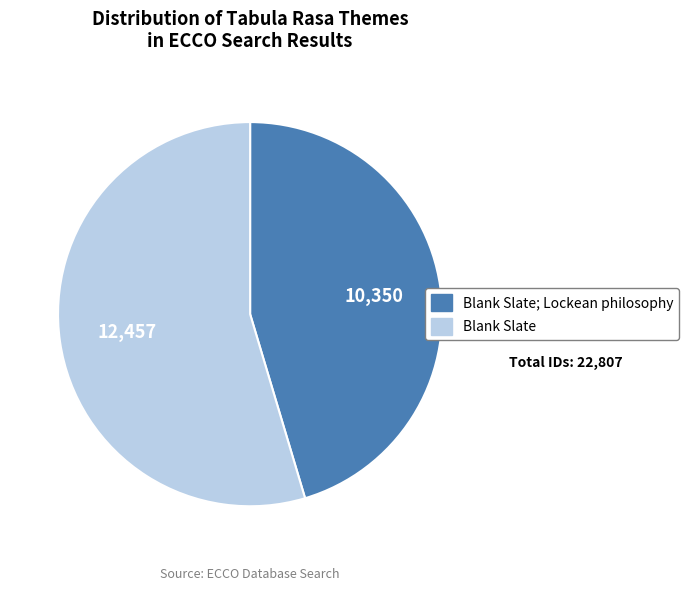

How many segments does this pie chart have?

2